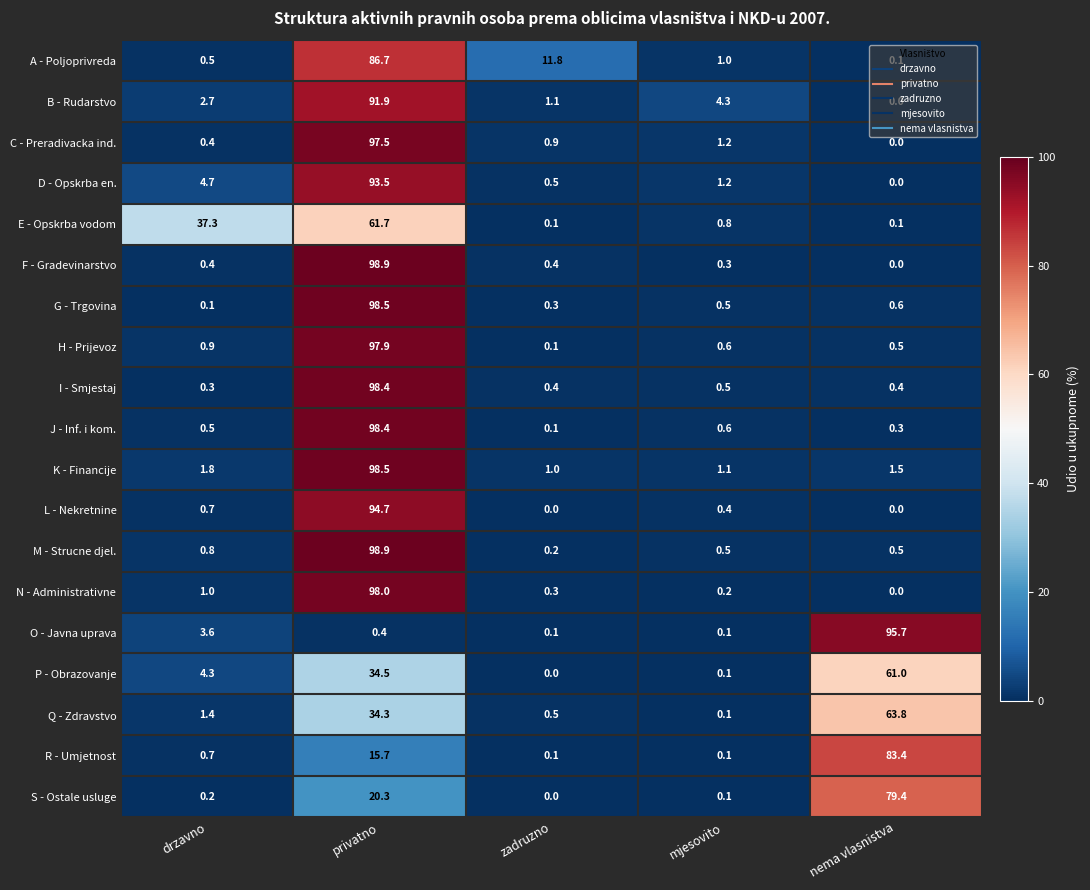

The N - Administrativne series shows 0.3 at zadruzno. True or false?

True